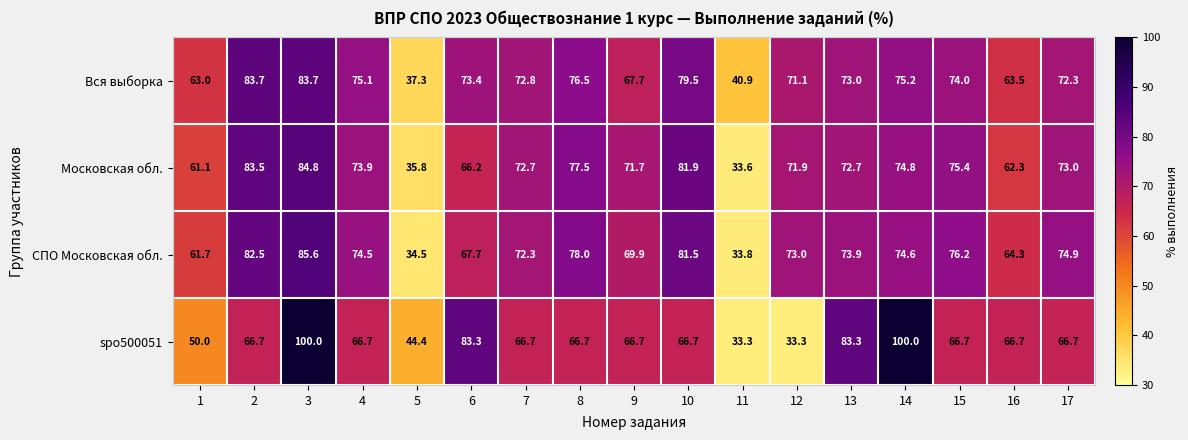

How many distinct data groups are displayed?

4